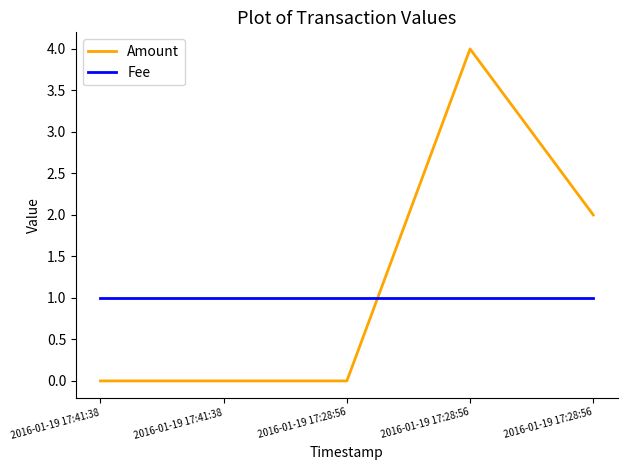

What are all the series names shown in the legend?

Amount, Fee